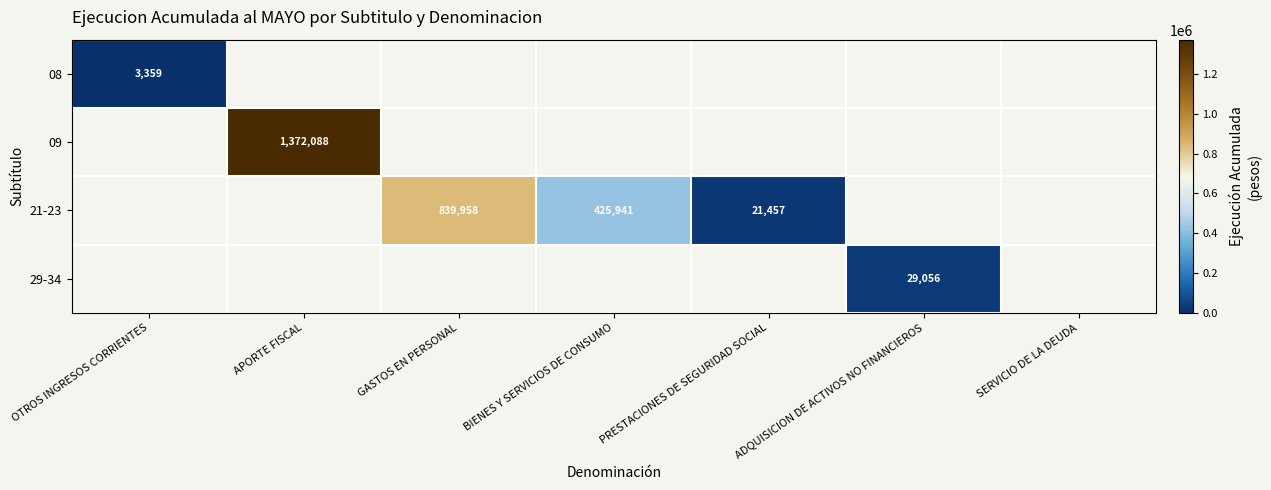

True or false: 08 has a value of 3359 at OTROS INGRESOS CORRIENTES.

True